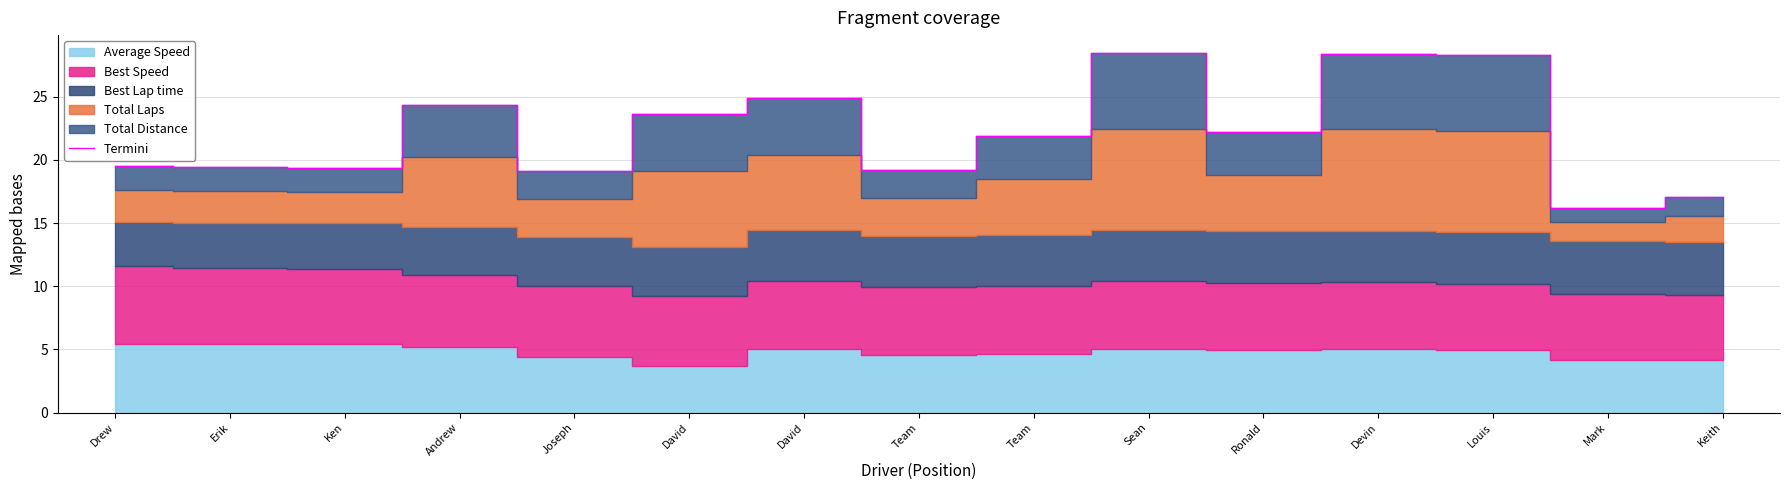

Rank the categories by value from highest to lowest.

Sean, Devin, Louis, David, Andrew, David, Ronald, Team, Drew, Erik, Ken, Team, Joseph, Keith, Mark